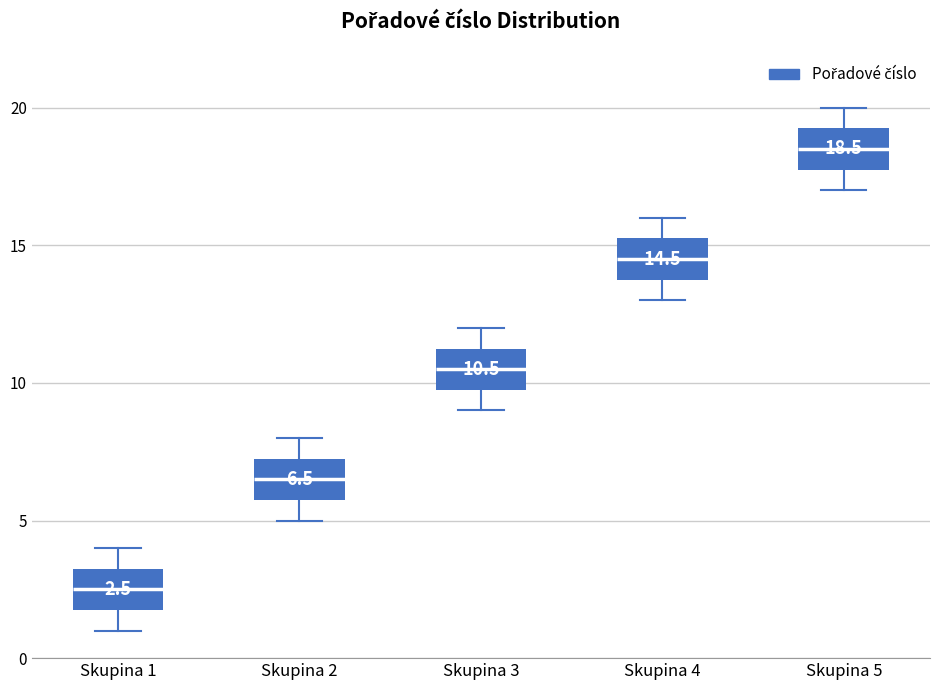

Which box's median line is the lowest?

Skupina 1